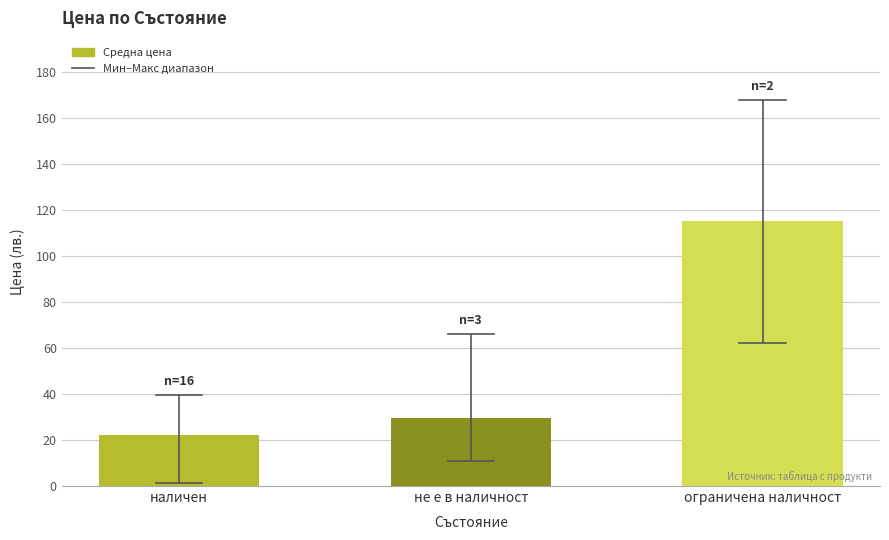

How many data points are above 29?

2